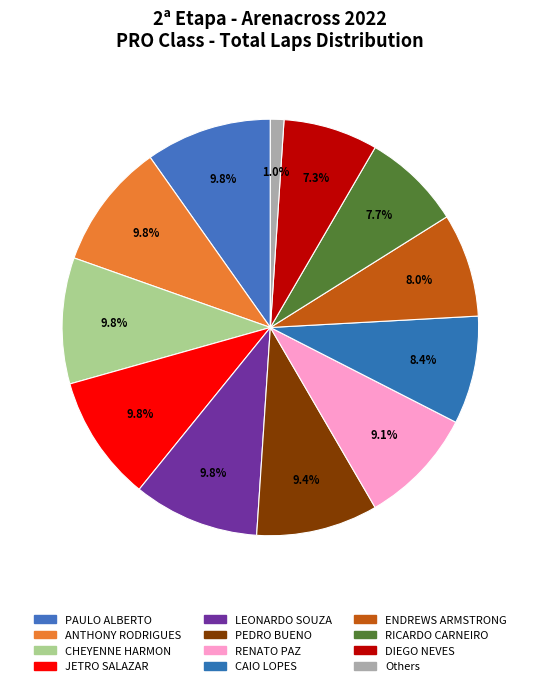

How many segments does this pie chart have?

12